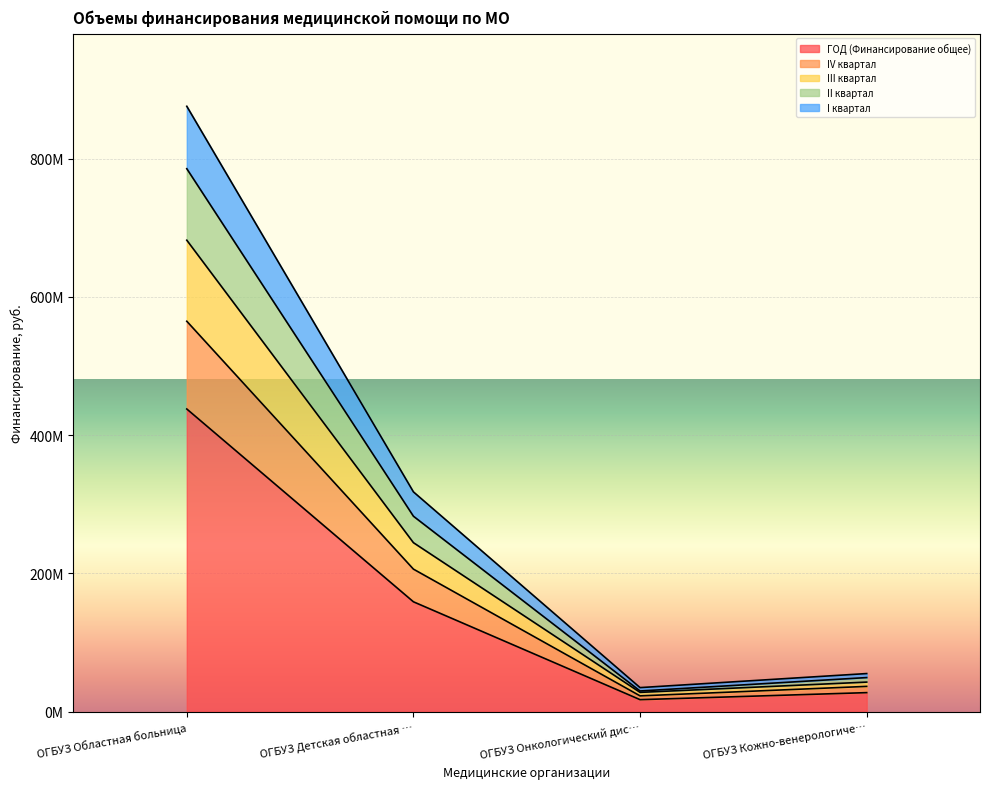

Between ОГБУЗ Онкологический дис… and ОГБУЗ Детская областная …, which is larger?

ОГБУЗ Детская областная …